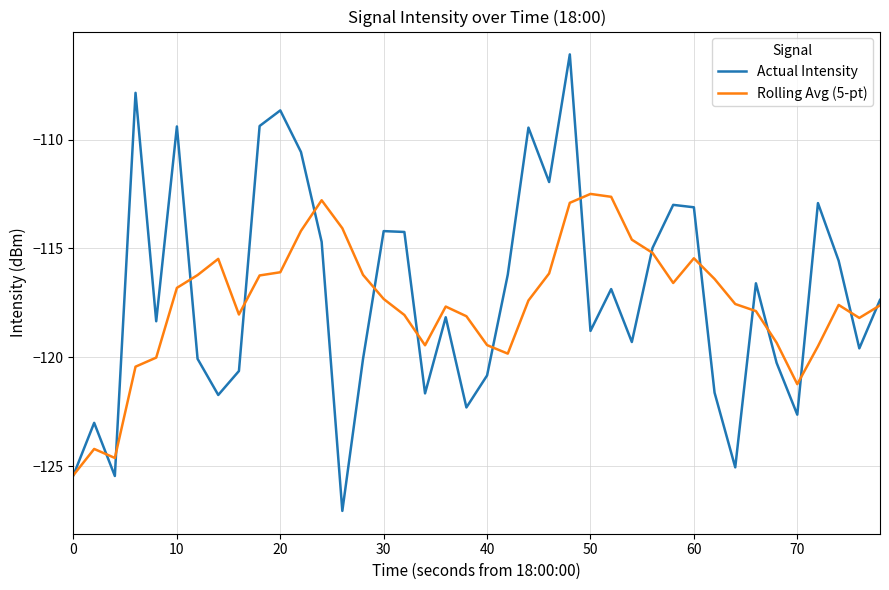

Rank the series by their maximum value, from lowest to highest.

Rolling Avg (5-pt), Actual Intensity